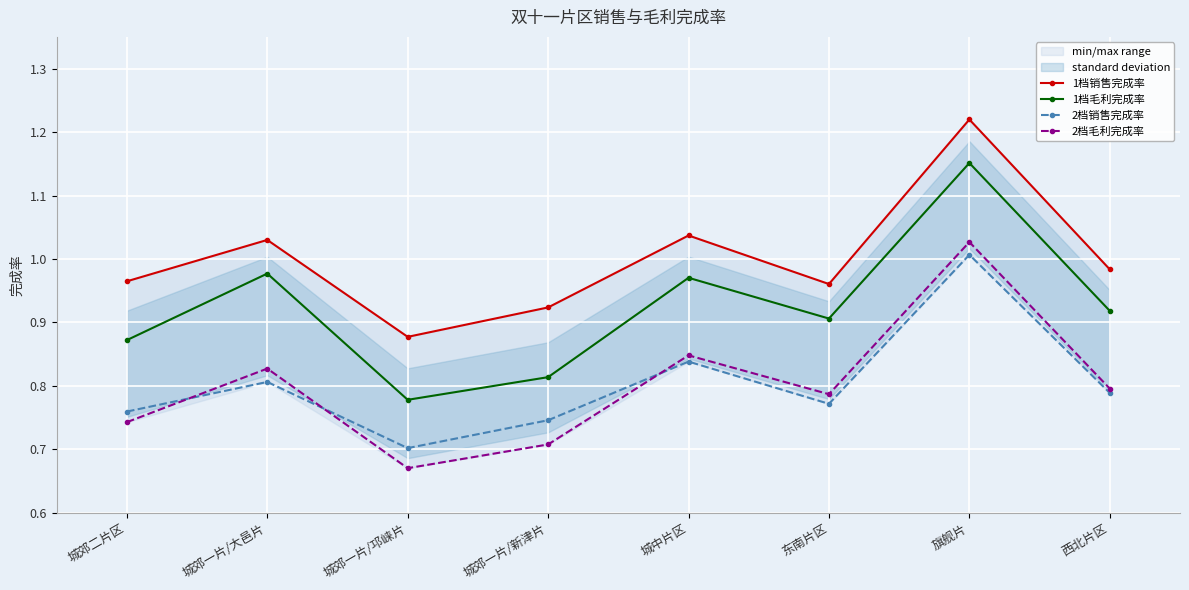

Between 东南片区 and 城郊二片区, which is larger?

城郊二片区